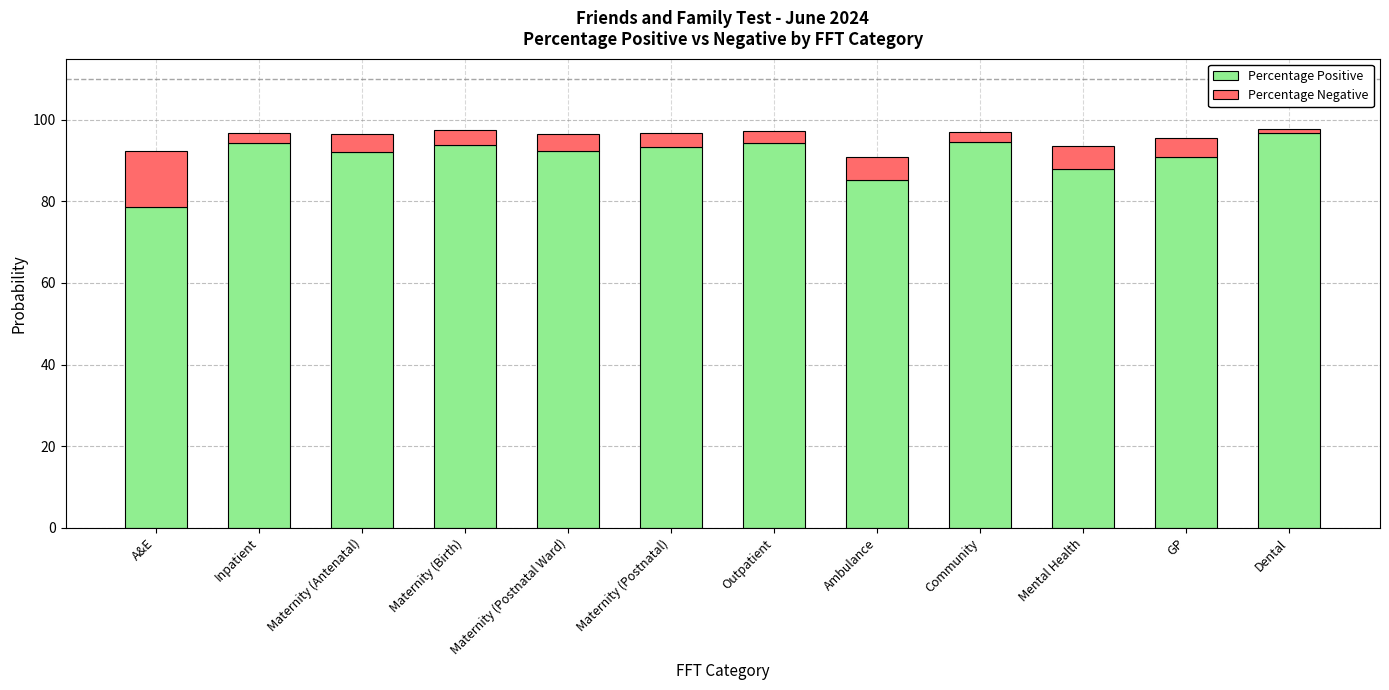

What is the maximum value for Percentage Positive?

96.7